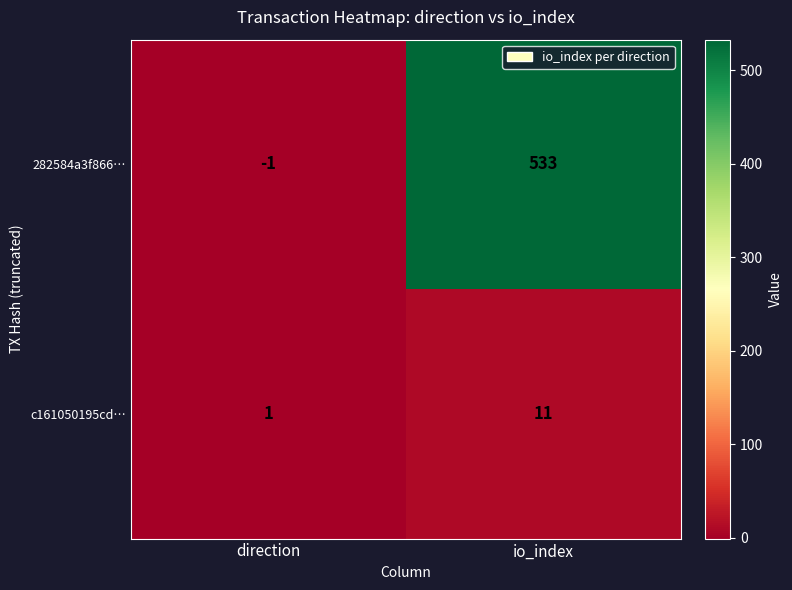

At how many categories does at least one series exceed 291?

1